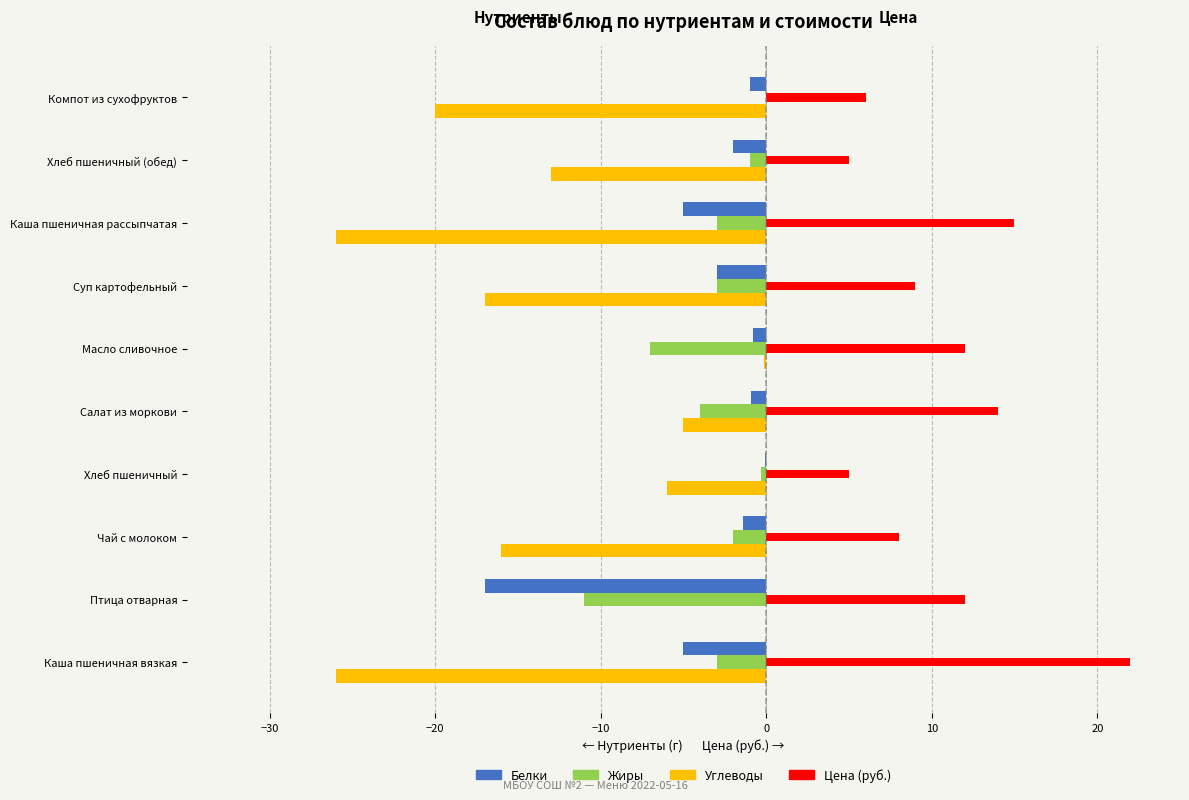

Which series has the largest total across all categories?

Цена (руб.)